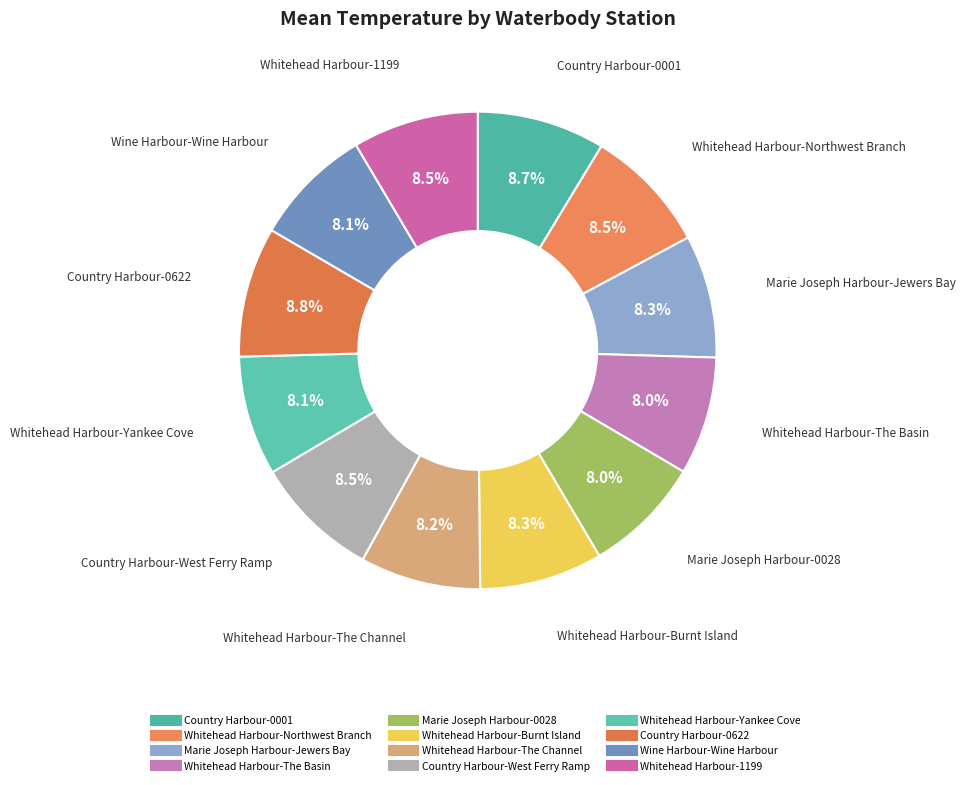

Approximately how many times larger is the value at Marie Joseph Harbour-Jewers Bay compared to Whitehead Harbour-Northwest Branch?

1.0